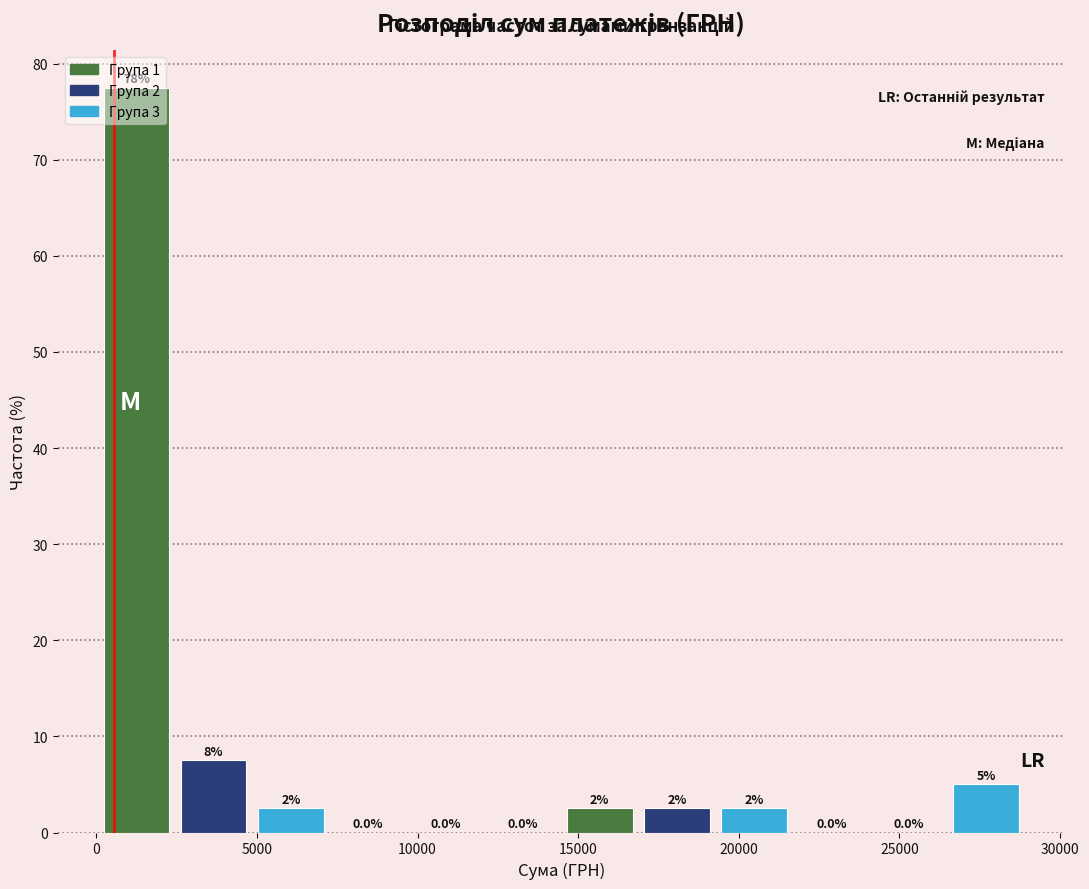

Which range on the x-axis has the tallest bar?

0 to 2500